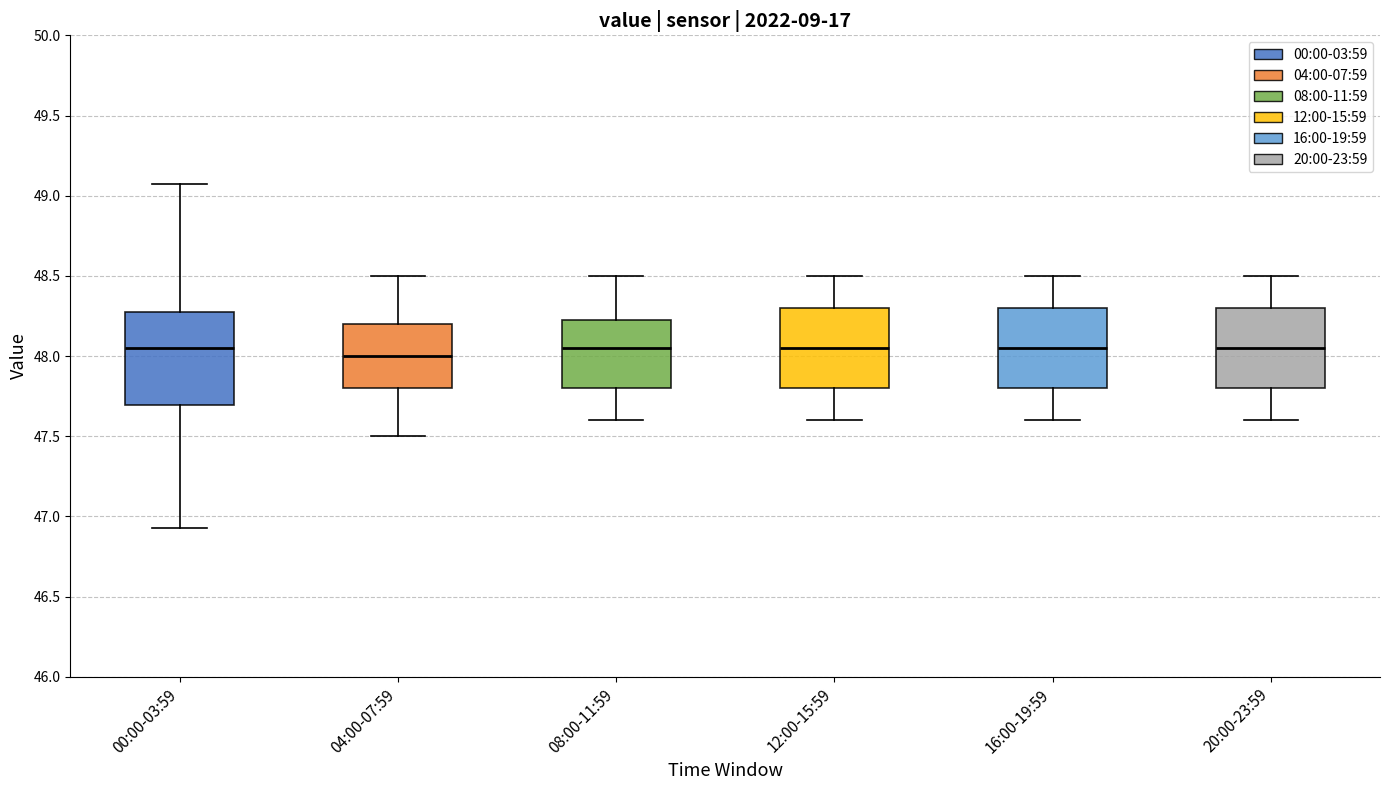

Reading left to right, read every box against the y-axis: the position of its median line, the range the box covers, and the ends of its whiskers. The values are not printed on the chart, so give them approximately, as read against the axis.

00:00-03:59: median 48.05, box 47.70 to 48.30, whiskers 46.95 to 49.05
04:00-07:59: median 48.00, box 47.80 to 48.20, whiskers 47.50 to 48.50
08:00-11:59: median 48.05, box 47.80 to 48.25, whiskers 47.60 to 48.50
12:00-15:59: median 48.05, box 47.80 to 48.30, whiskers 47.60 to 48.50
16:00-19:59: median 48.05, box 47.80 to 48.30, whiskers 47.60 to 48.50
20:00-23:59: median 48.05, box 47.80 to 48.30, whiskers 47.60 to 48.50